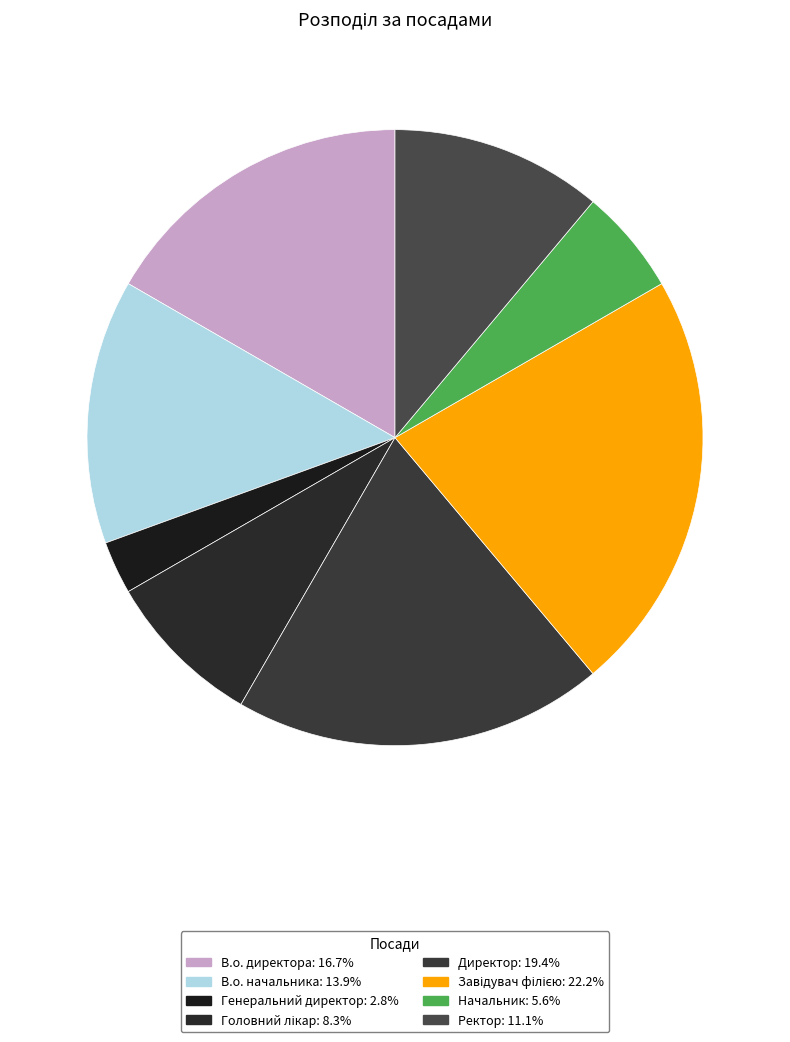

Does Директор account for over 50% of the chart?

No